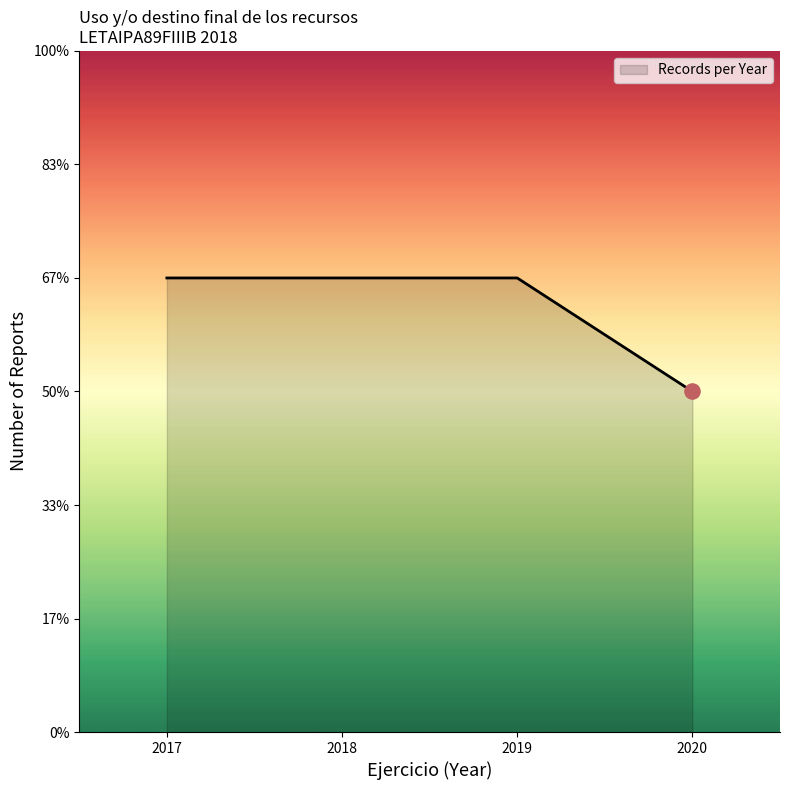

Which has a higher value, 2019 or 2020?

2019